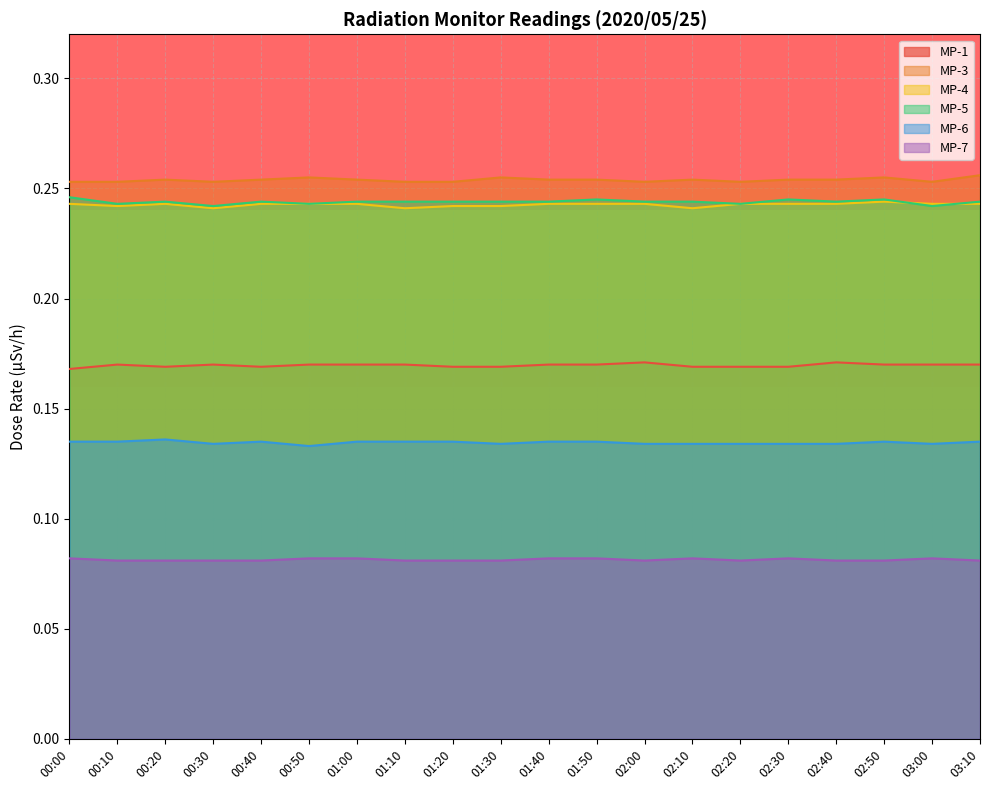

What position from the right is 01:10?

13